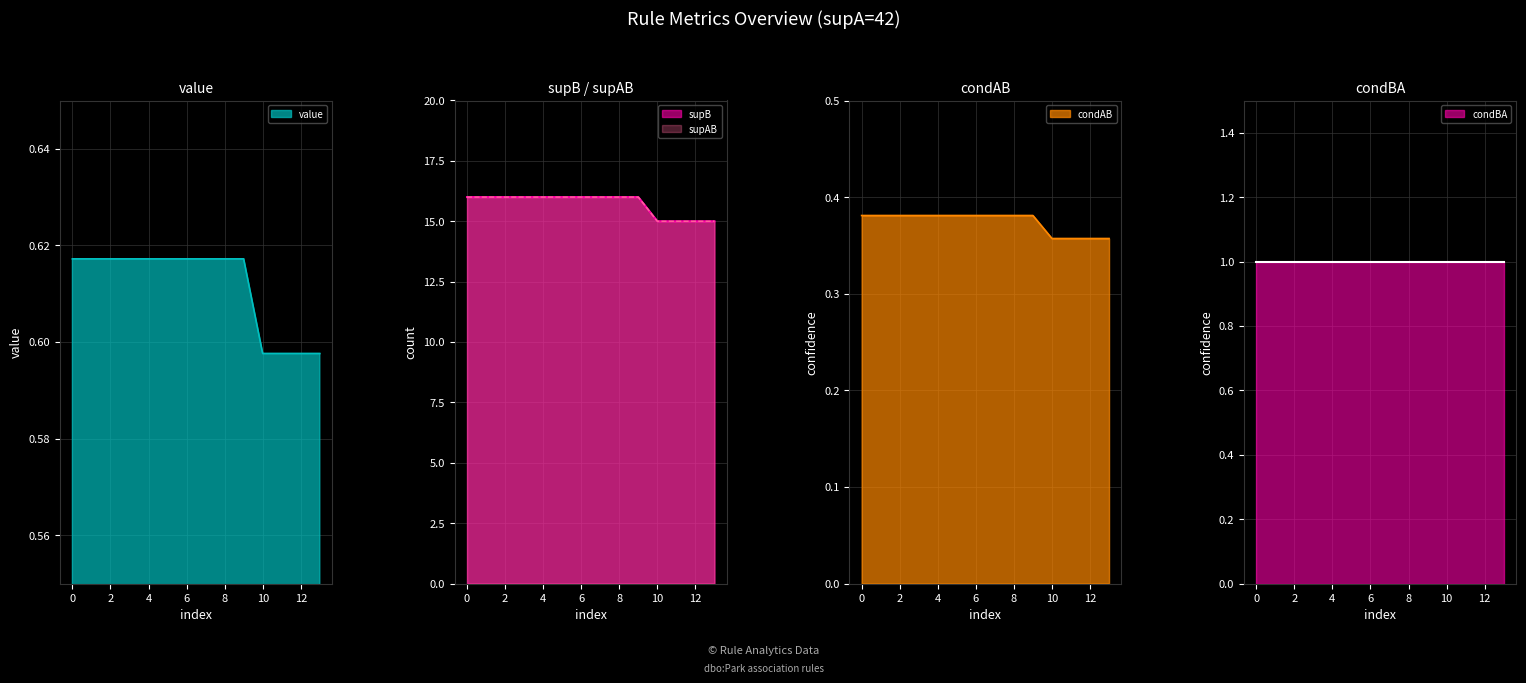

Which has a higher value, 42 or 42?

42